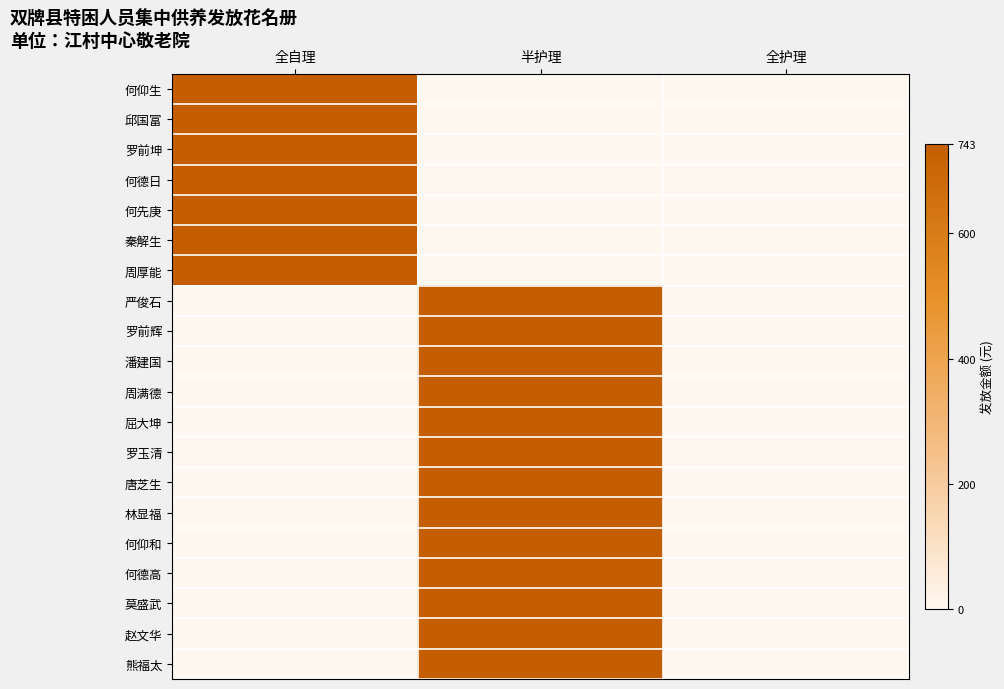

At 全护理, list the series in order from largest to smallest.

何仰生, 邱国富, 罗前坤, 何德日, 何先庚, 秦解生, 周厚能, 严俊石, 罗前辉, 潘建国, 周满德, 屈大坤, 罗玉清, 唐芝生, 林显福, 何仰和, 何德高, 莫盛武, 赵文华, 熊福太